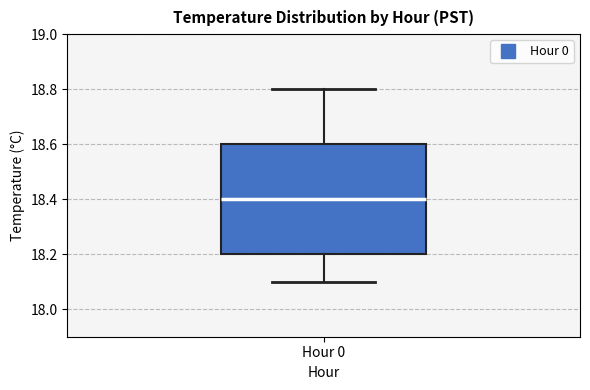

Transcribe this box plot: give where the median line is, the range the box spans, and where the two whiskers end, as read against the y-axis. The values are not printed on the chart, so give them approximately, as read against the axis.

median 18.4, box 18.2 to 18.6, whiskers 18.1 to 18.8